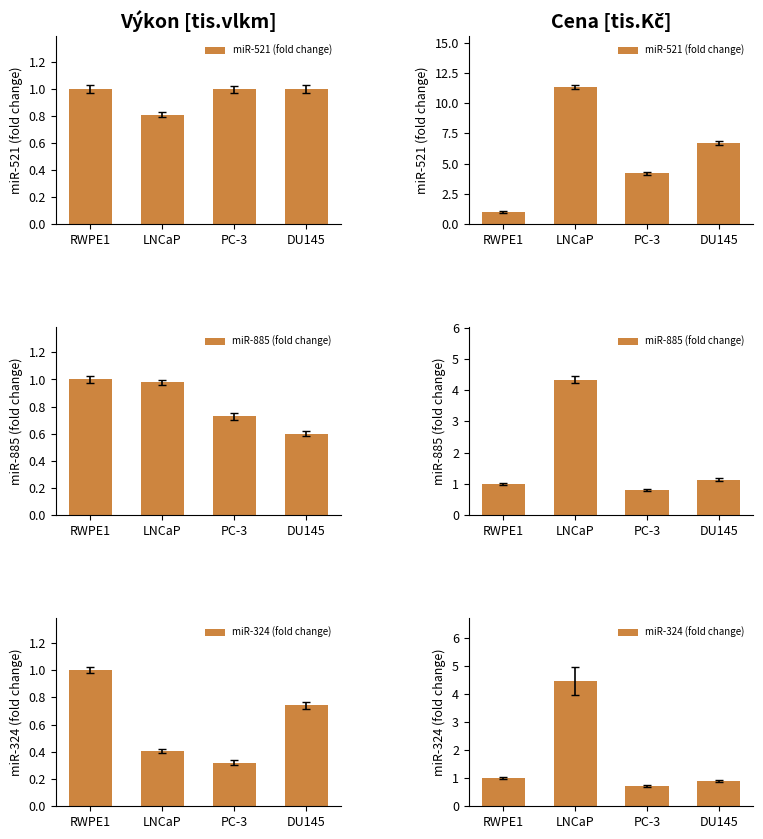

At how many categories does at least one series exceed 10?

1